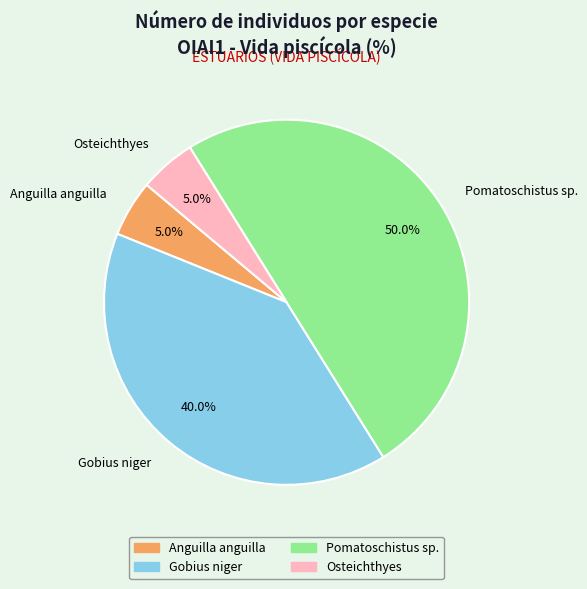

How many slices are in this pie chart?

4